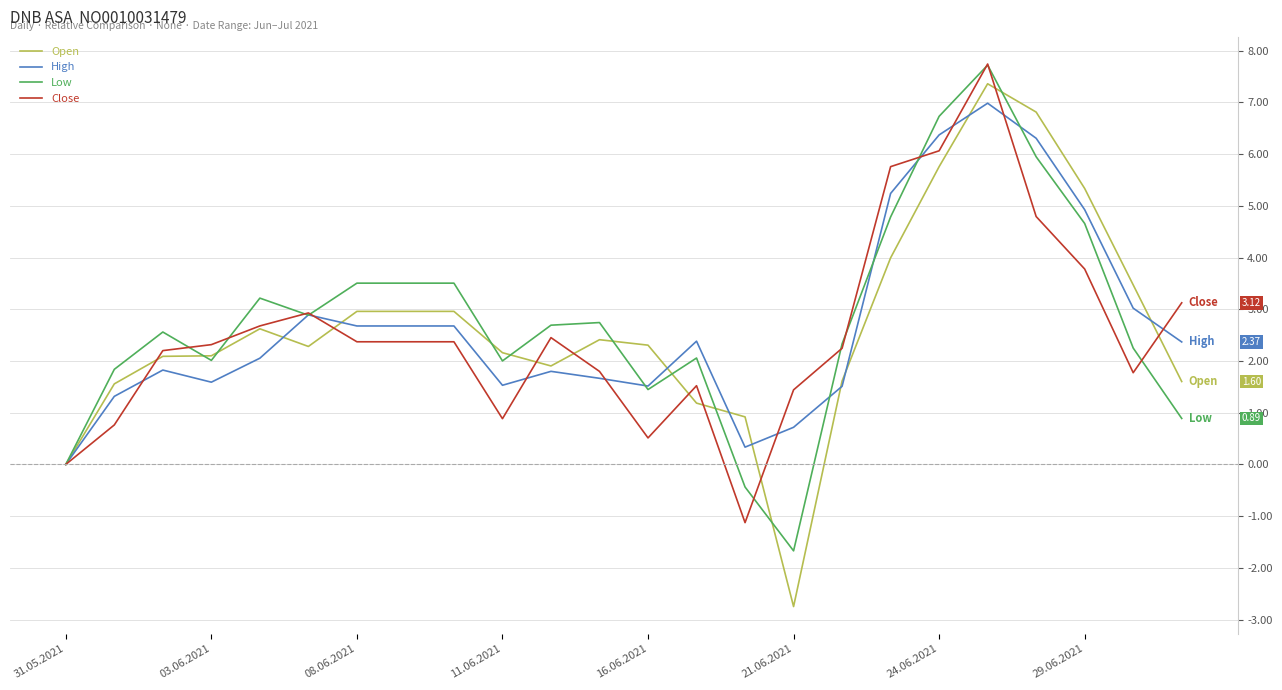

After their last crossing, which series has the higher values: Close or Open?

Close